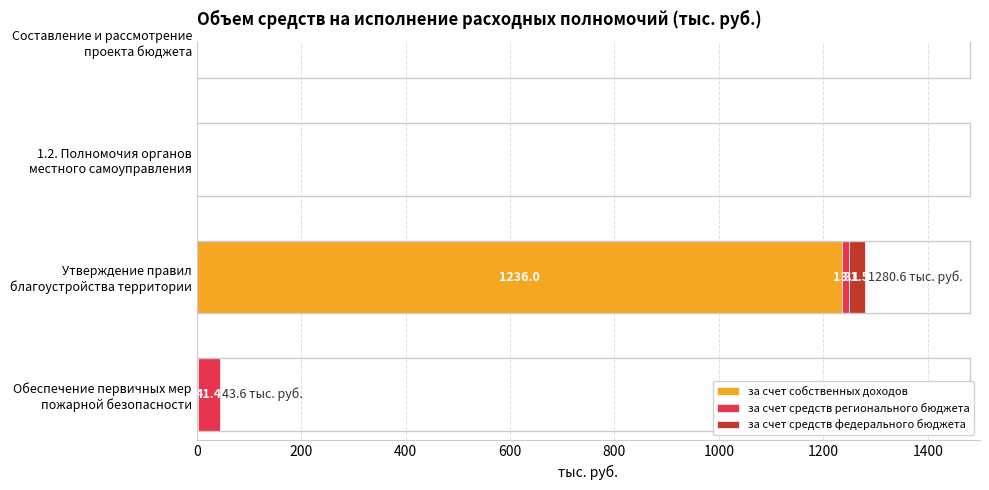

Which series has the widest spread of values?

за счет собственных доходов